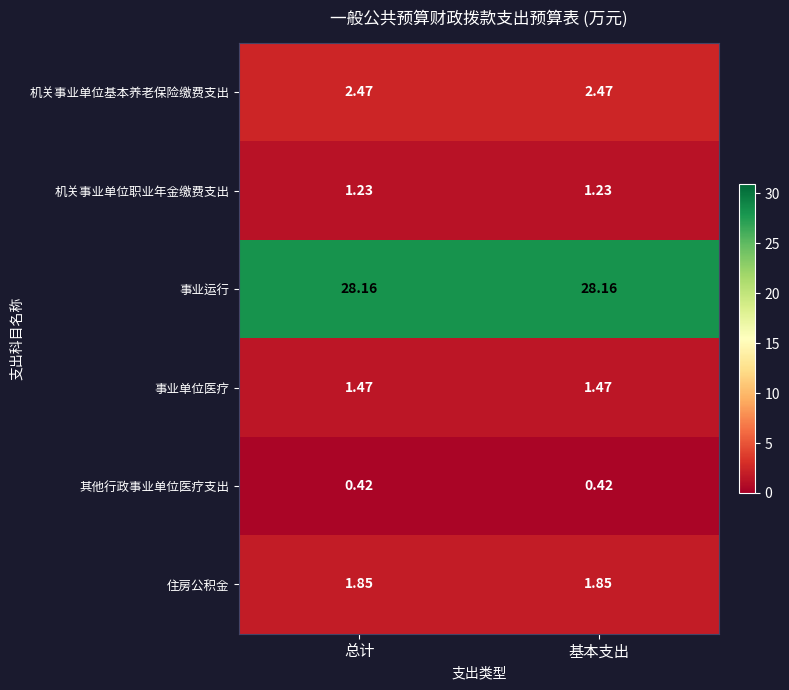

Is the value of 其他行政事业单位医疗支出 at 总计 greater than the value of 事业单位医疗 at 总计?

No